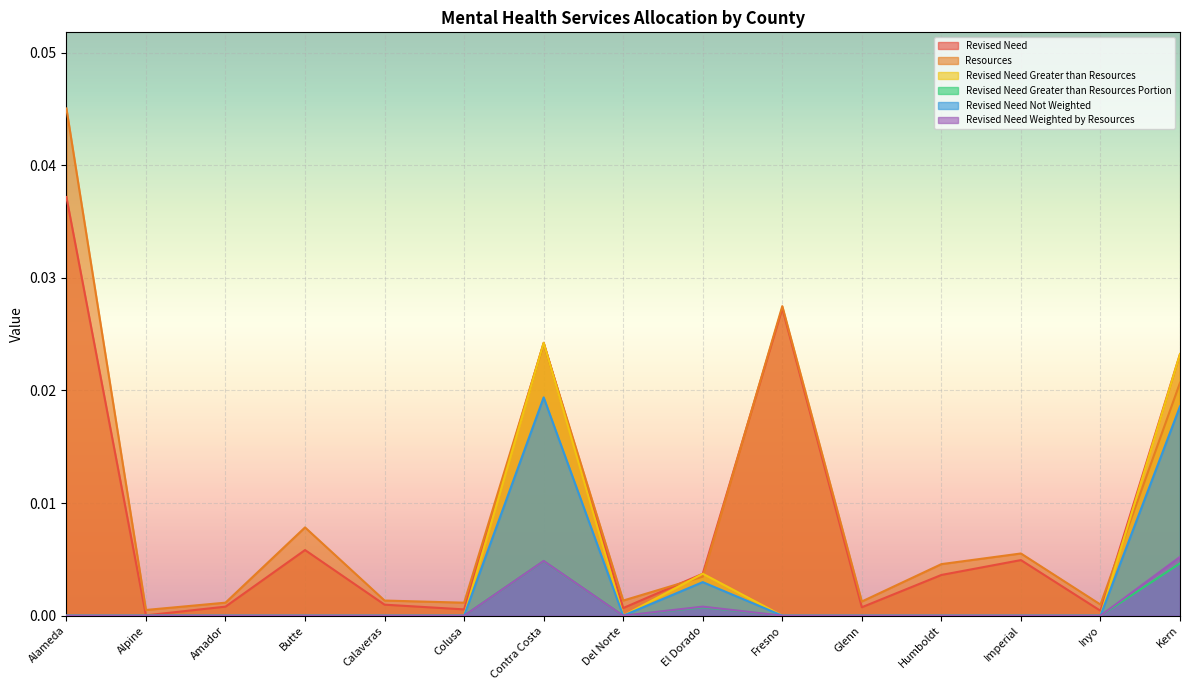

Which series has the largest range (max minus min)?

Resources